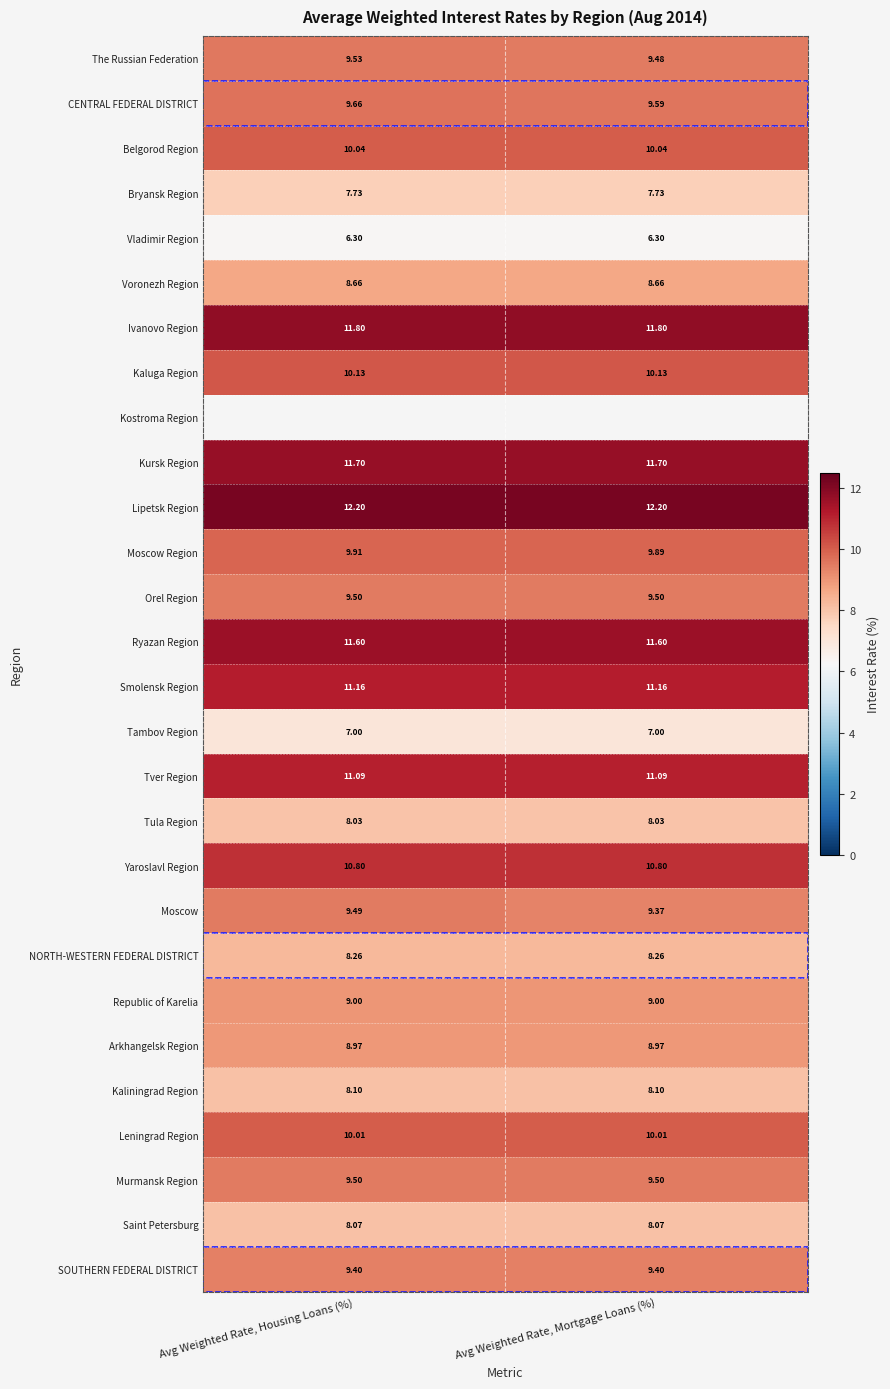

At how many categories does at least one series exceed 8?

2